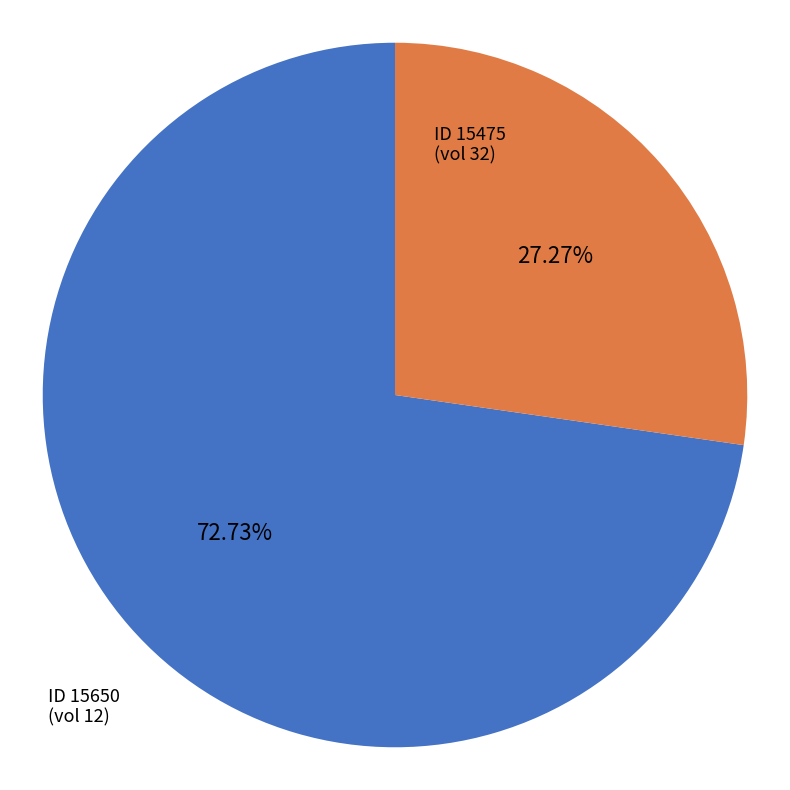

Is there a majority slice in this chart?

Yes